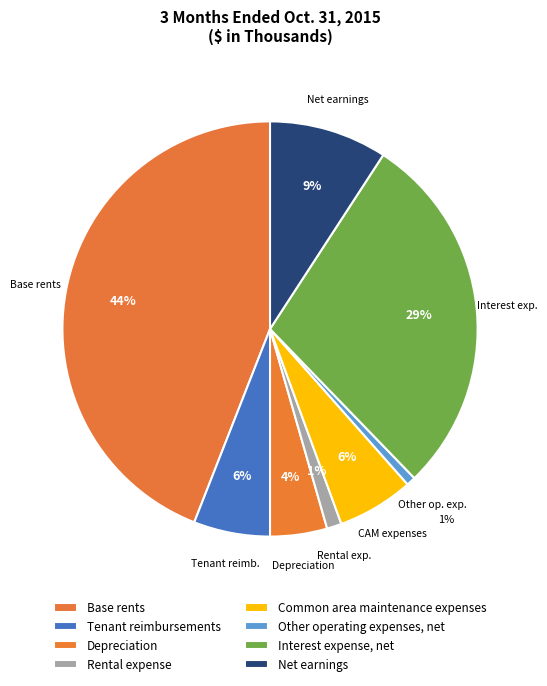

To the nearest percent, what percentage of the pie is Common area maintenance expenses?

6%